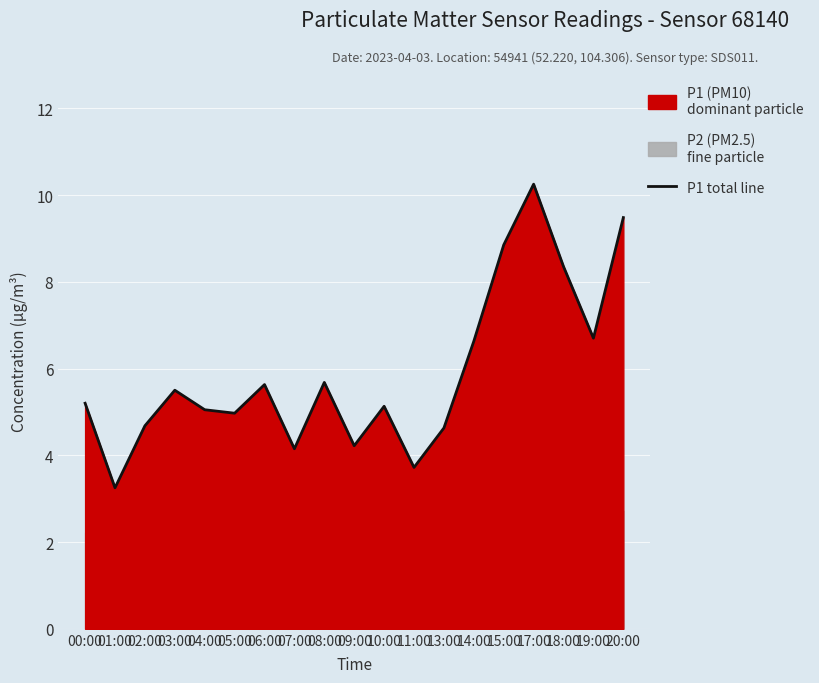

How many values are below 5?

7